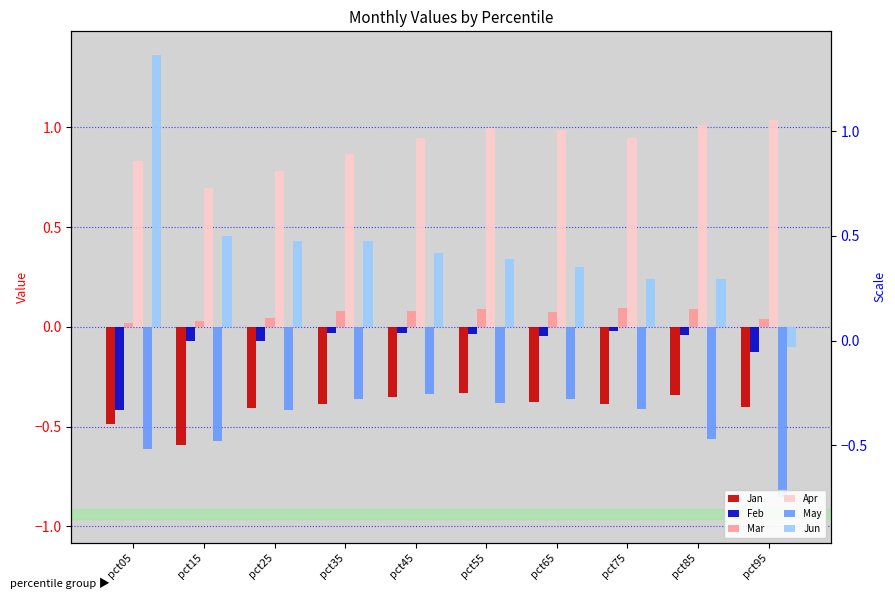

At pct45, list the series in order from smallest to largest.

Jan, May, Feb, Mar, Jun, Apr